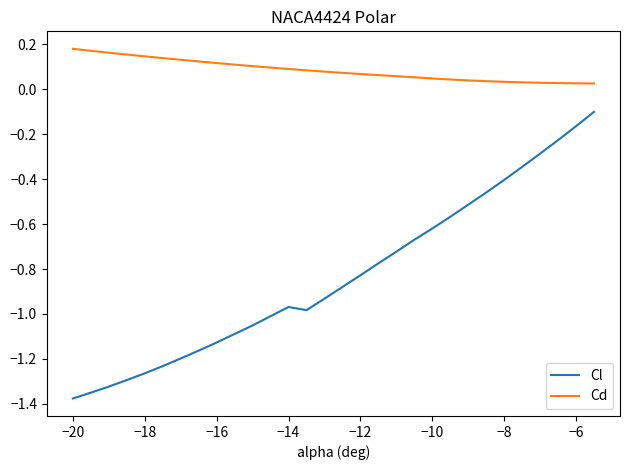

Which series has the widest spread of values?

Cl